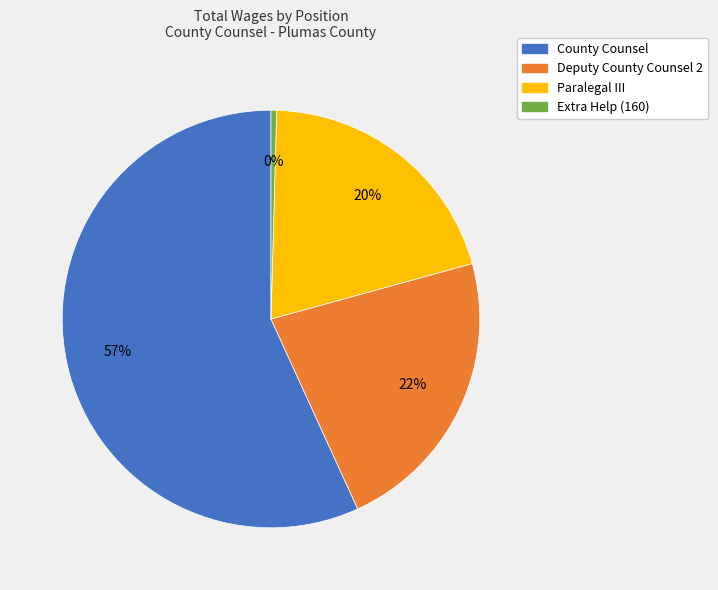

Combined, do Deputy County Counsel 2 and County Counsel account for over 50%?

Yes